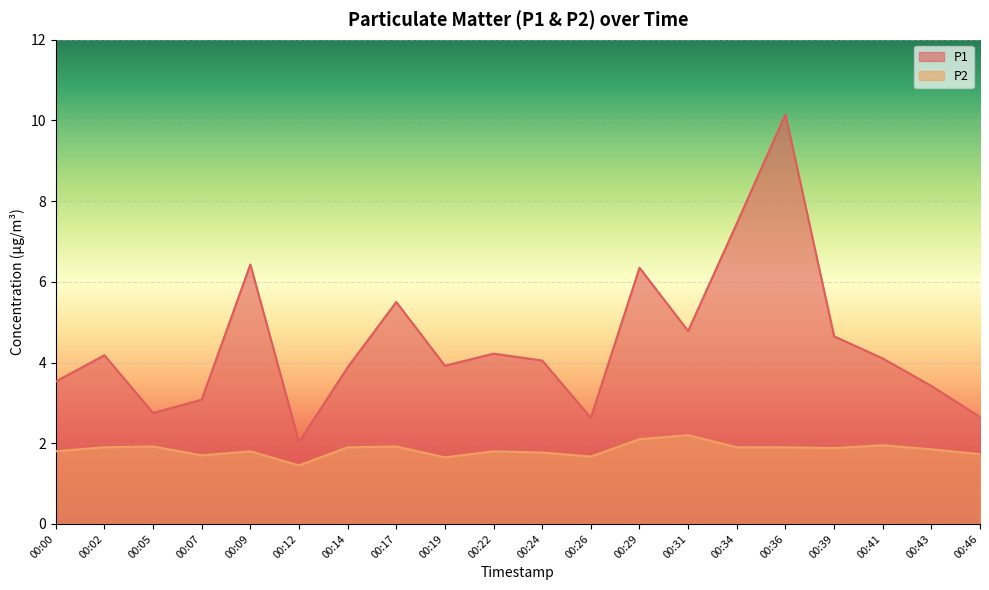

What is the difference between the maximum and minimum values in the P1 series?

8.1